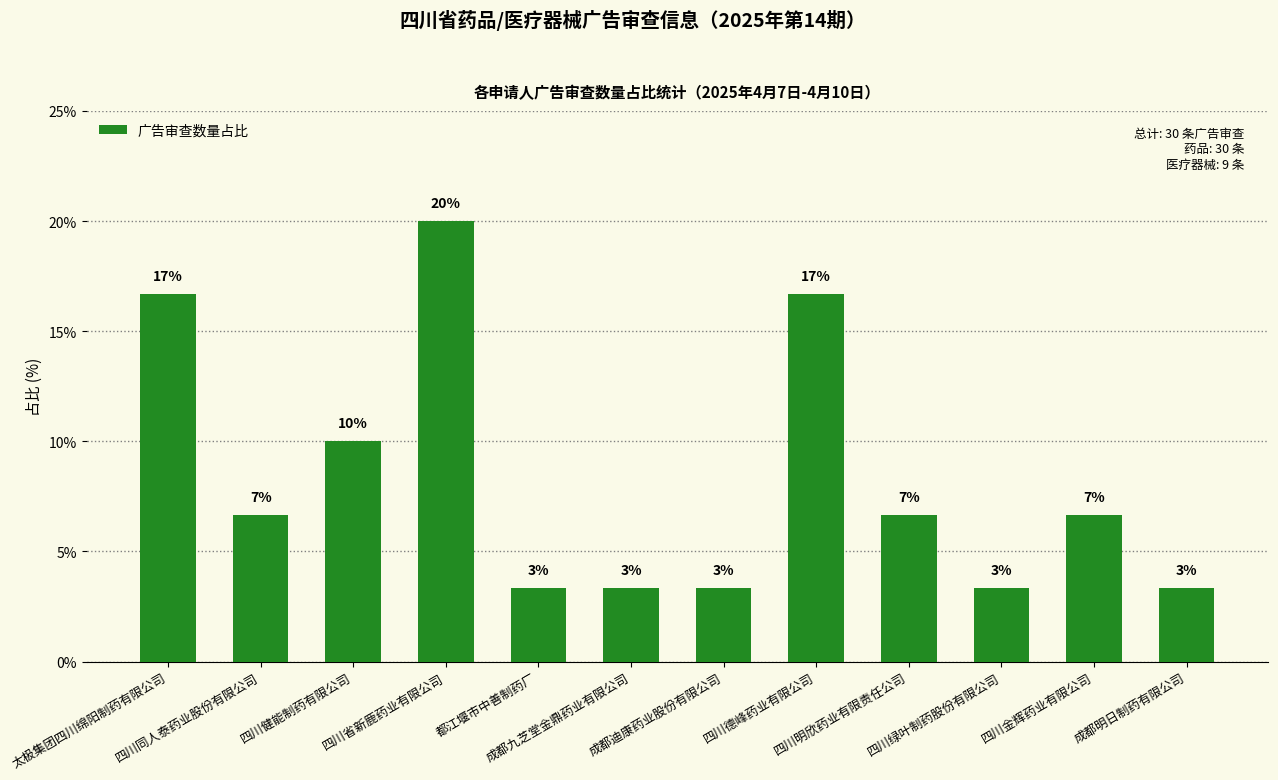

Where does the data first go above 6?

太极集团四川绵阳制药有限公司